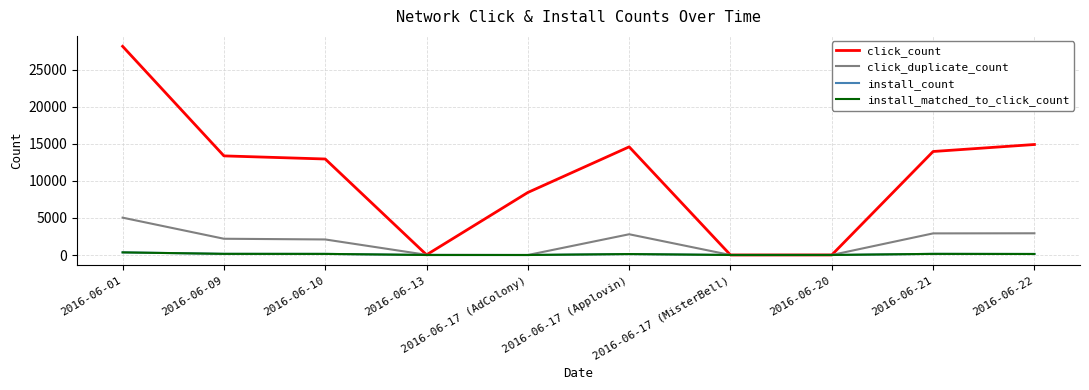

Is this an area chart (filled region under the line)?

No